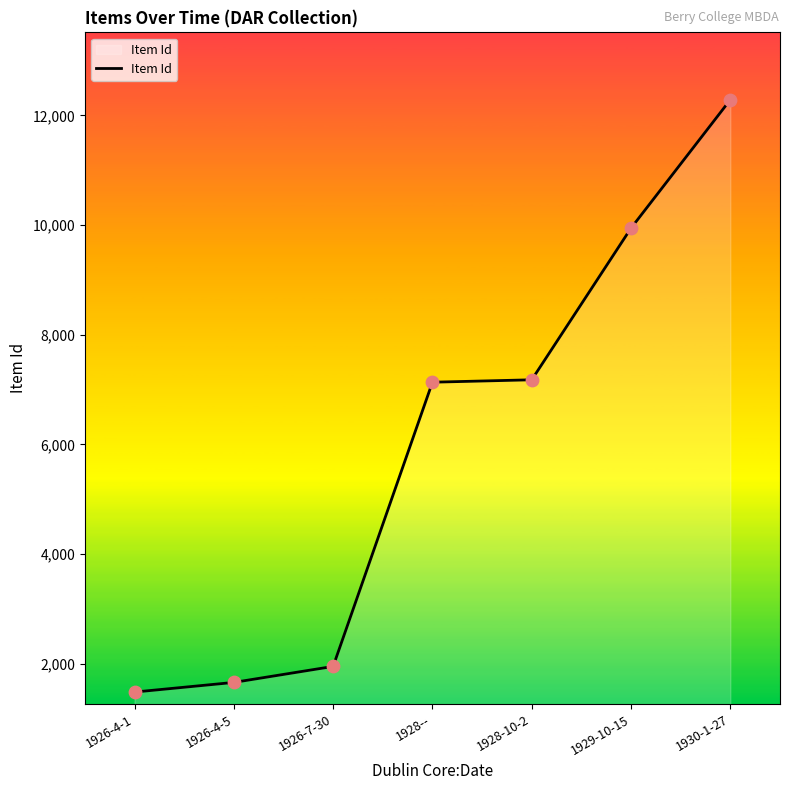

Which has a higher value, 1930-1-27 or 1929-10-15?

1930-1-27